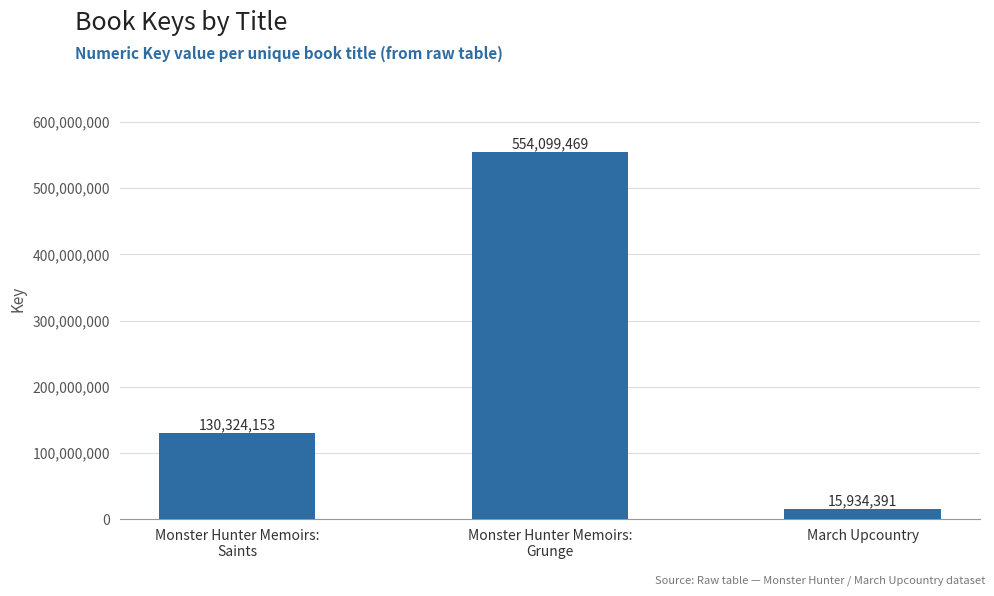

What is the sum of the values at March Upcountry and Monster Hunter Memoirs:
Grunge?

570033860